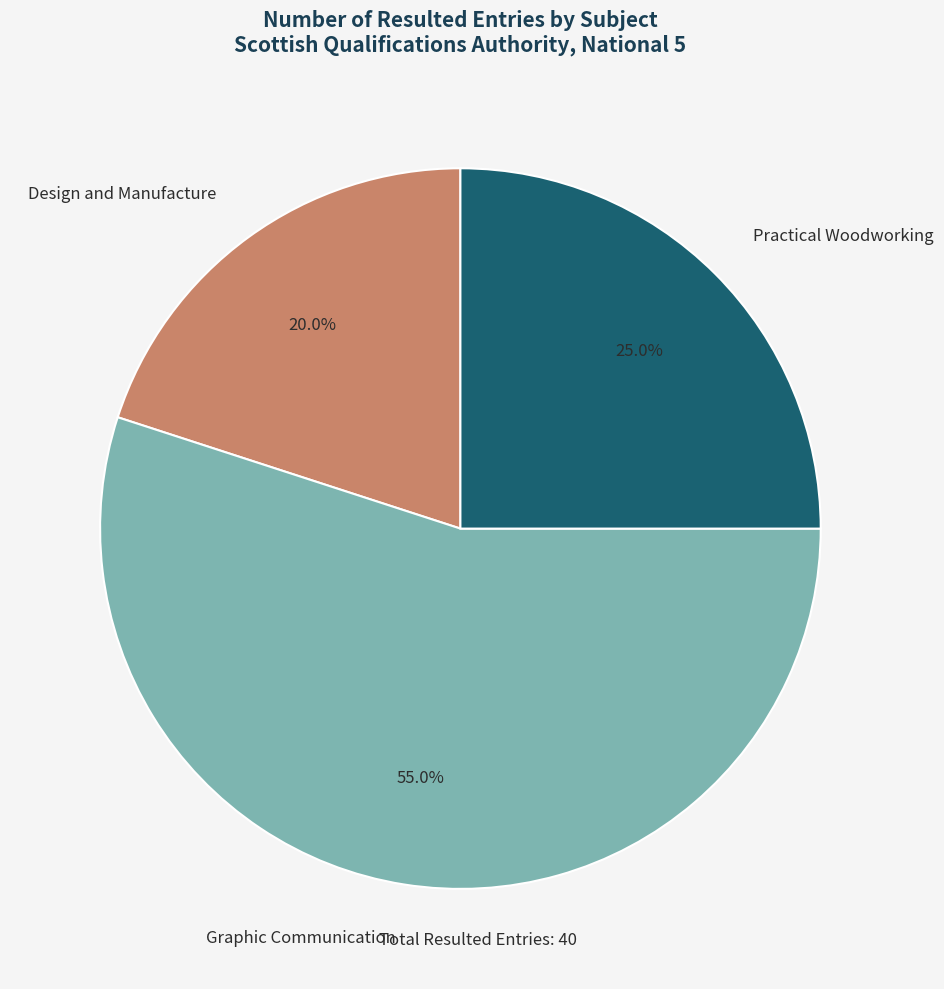

To the nearest percent, what is the difference between the Graphic Communication and Design and Manufacture slice percentages?

35%